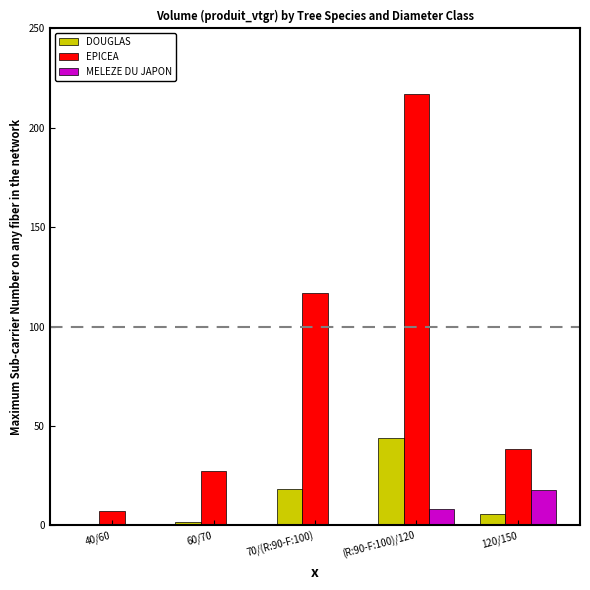

Which series changed the most between 70/(R:90-F:100) and 120/150?

EPICEA